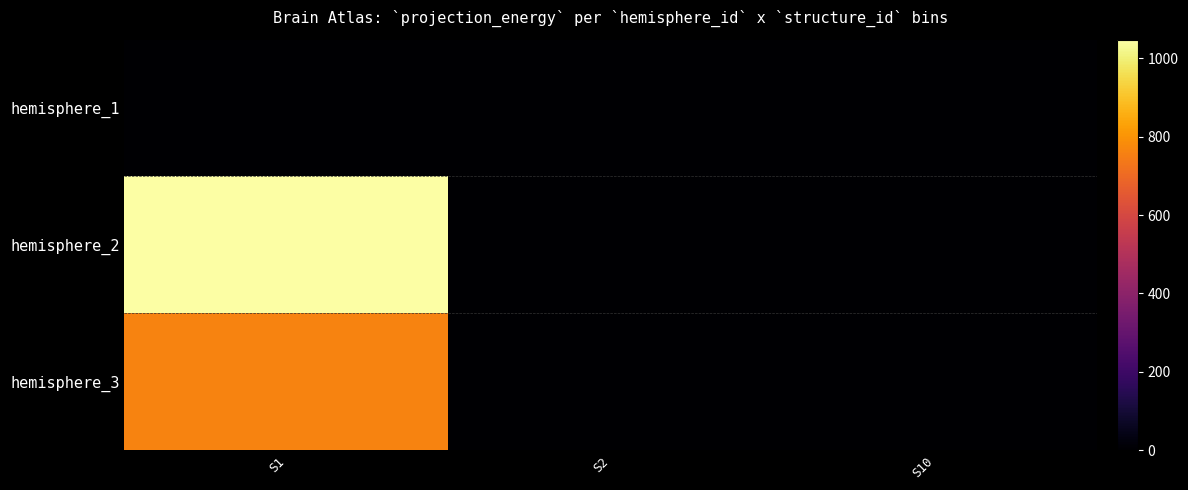

At which category is the sum across all series the highest?

S1